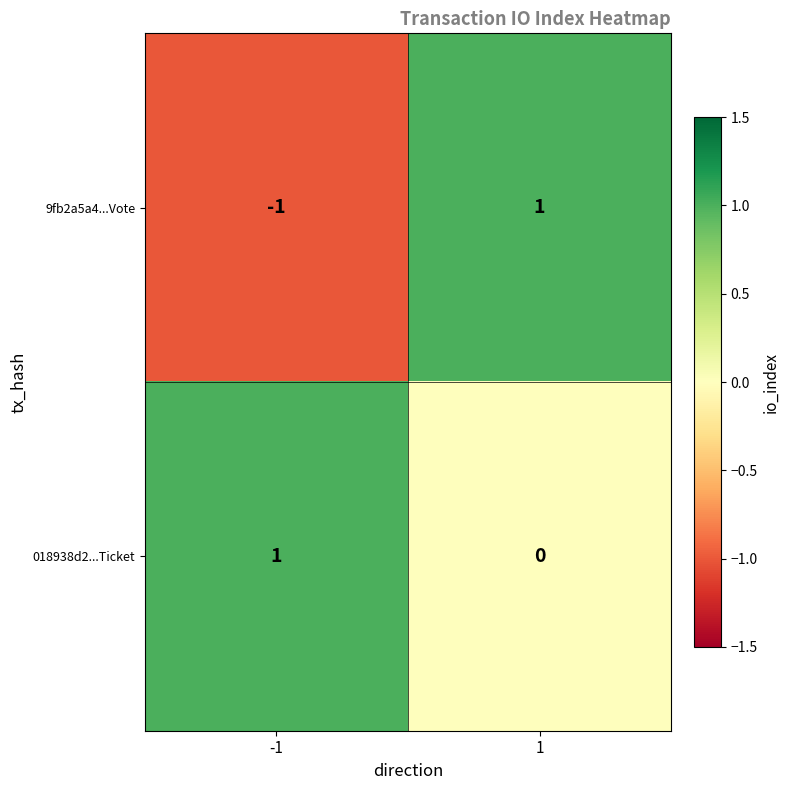

How many negative values does the 9fb2a5a4...Vote series have?

1